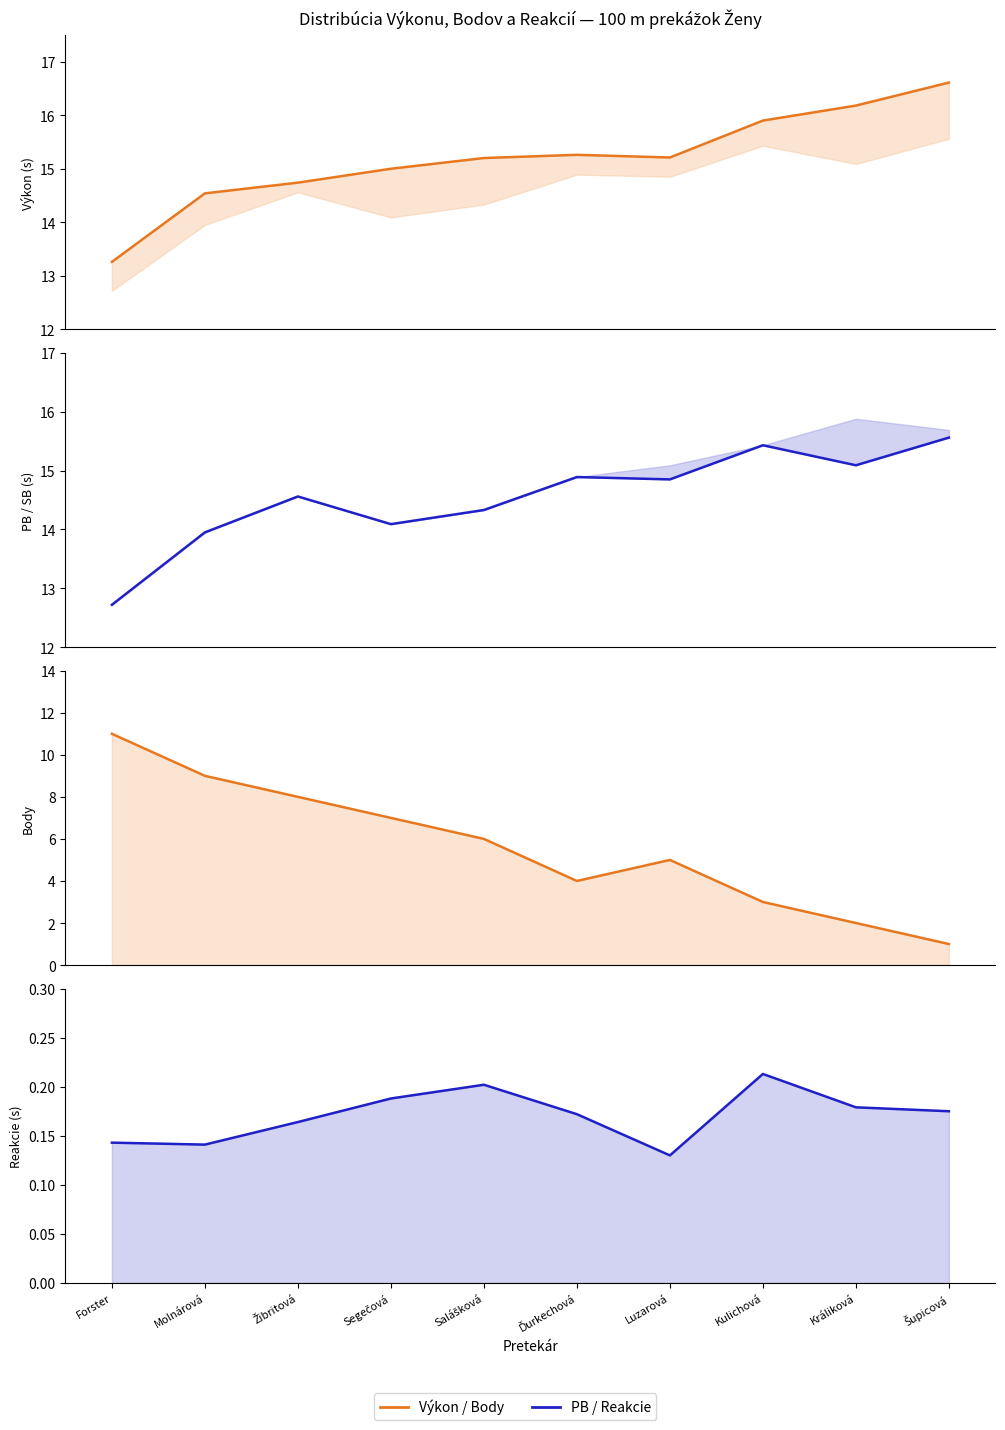

At which category does Reakcie reach its first local valley?

Molnárová